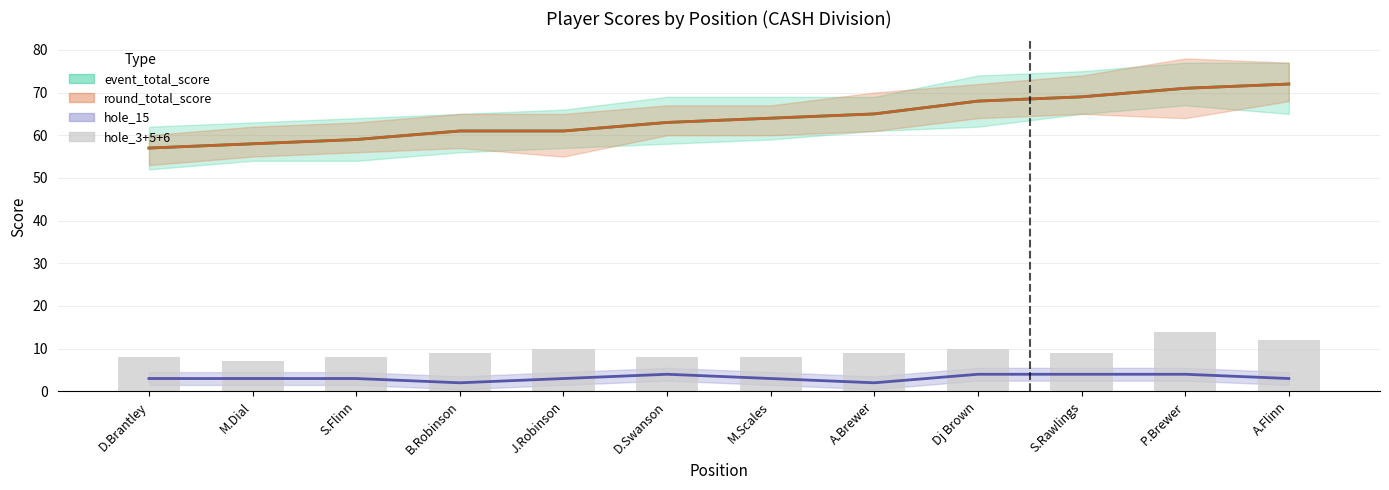

At which category does the chart reach its peak across all series?

P.Brewer